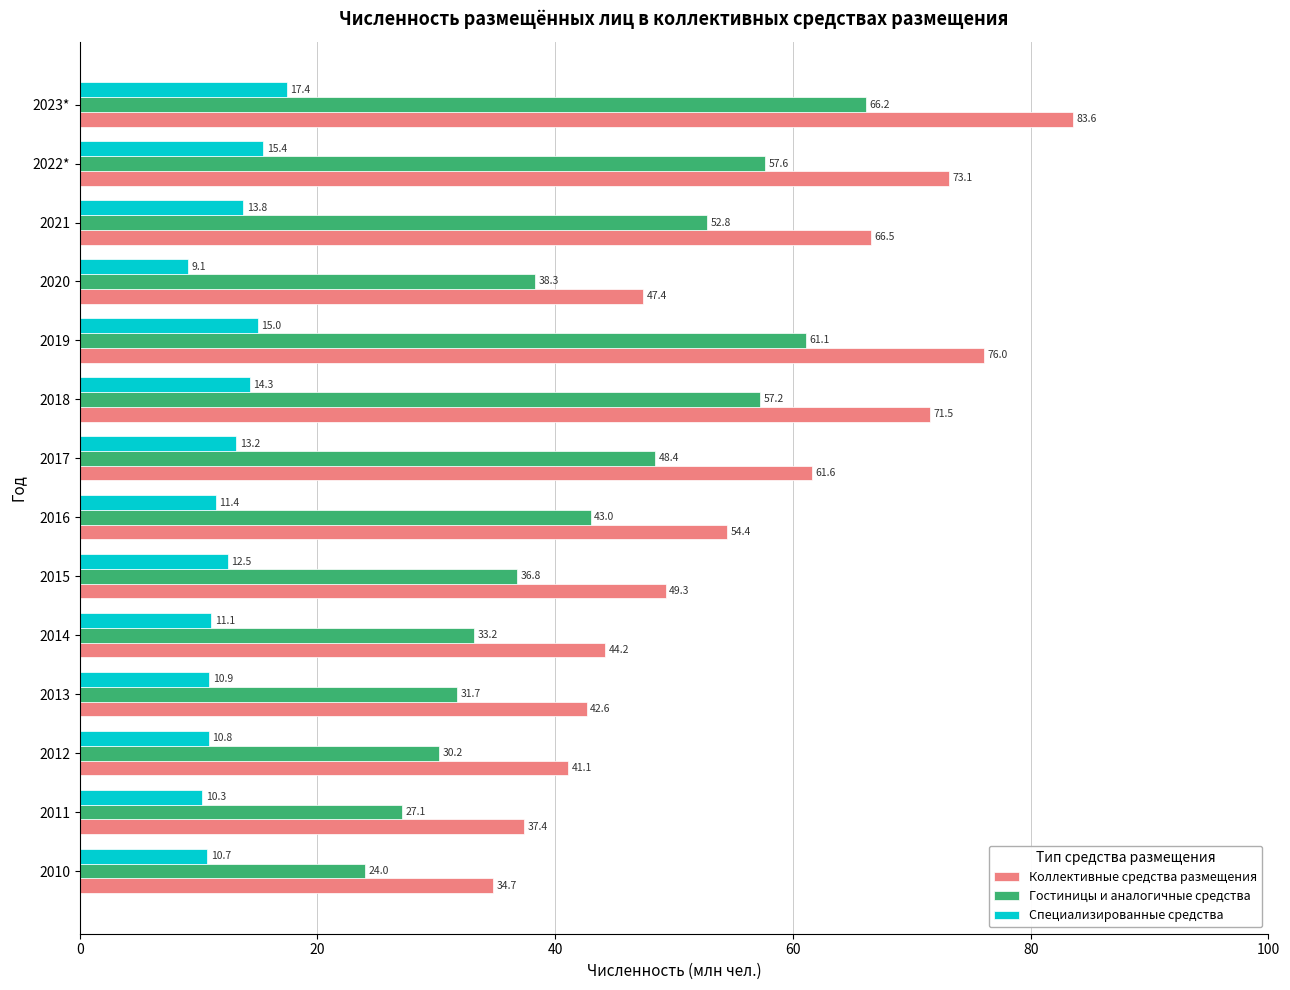

What is the difference between the maximum and second lowest values in the Гостиницы и аналогичные средства series?

39.1